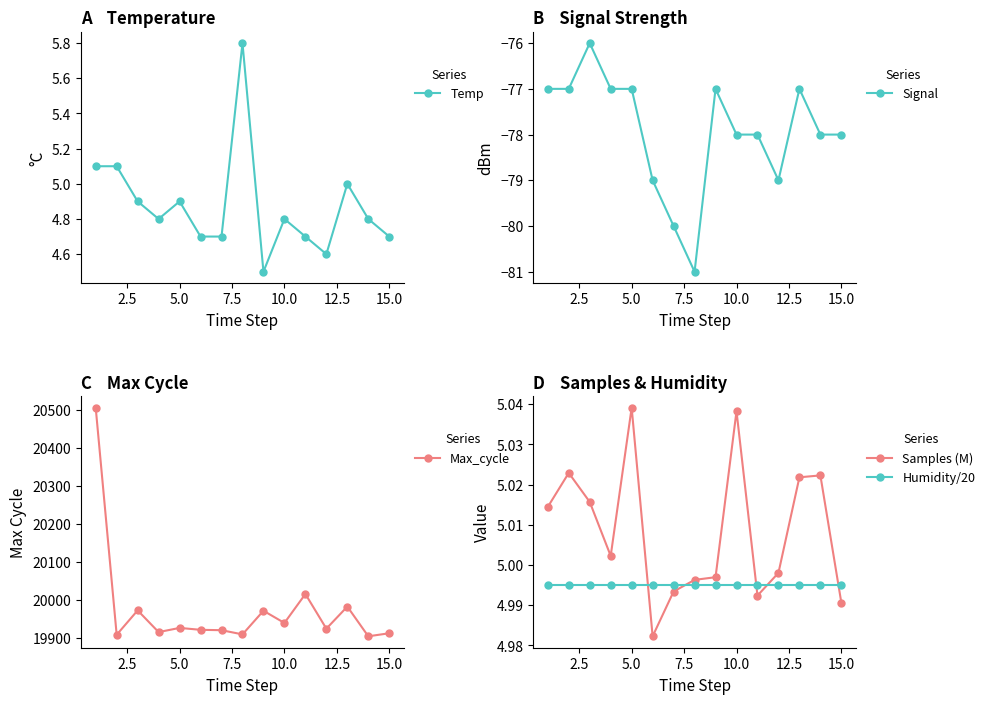

Which series has the widest spread of values?

Max_cycle